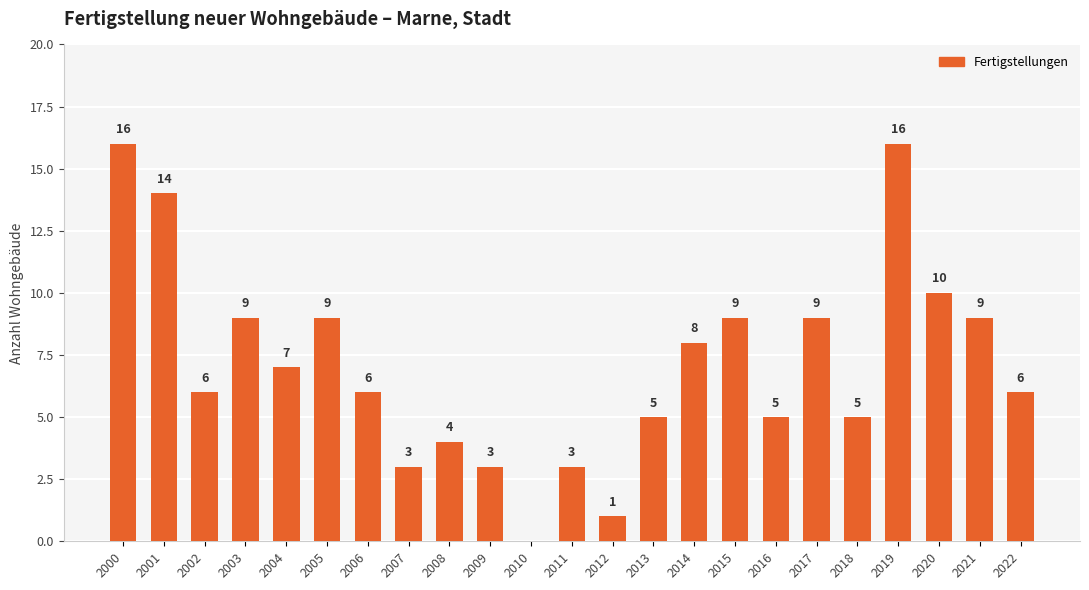

Is it true that the value at 2002 is 6?

True